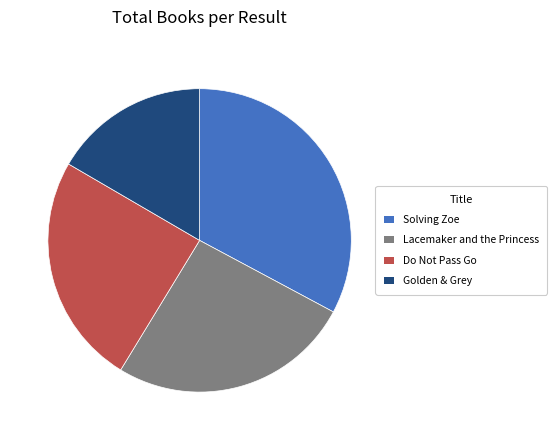

Which slice is the smallest?

Golden & Grey